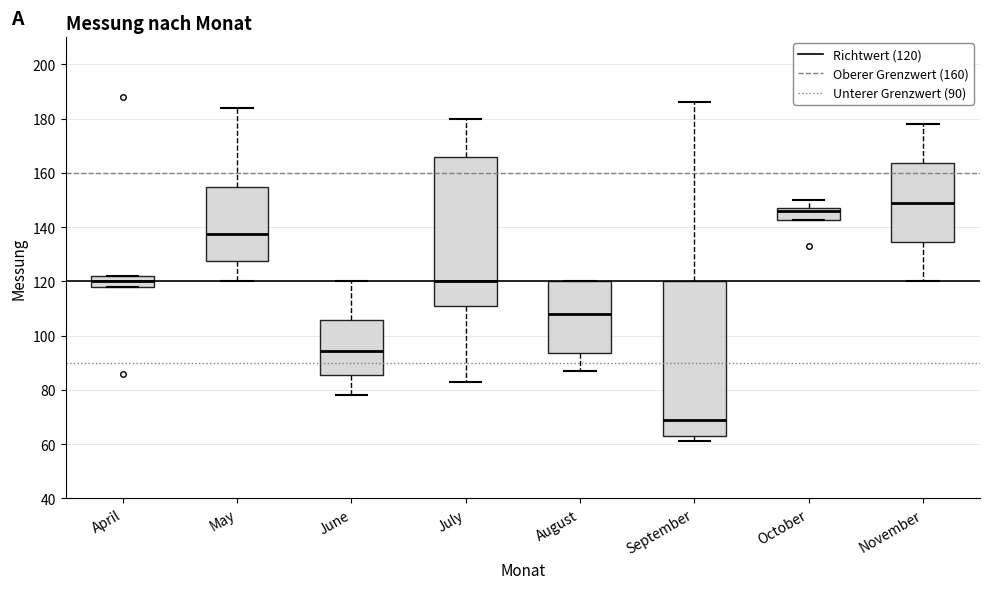

Reading left to right, read every box against the y-axis: the position of its median line, the range the box covers, and the ends of its whiskers. The values are not printed on the chart, so give them approximately, as read against the axis.

April: median 120, box 118 to 122, whiskers 118 to 122
May: median 138, box 128 to 154, whiskers 120 to 184
June: median 94, box 86 to 106, whiskers 78 to 120
July: median 120, box 112 to 166, whiskers 84 to 180
August: median 108, box 94 to 120, whiskers 88 to 120
September: median 70, box 64 to 120, whiskers 62 to 186
October: median 146, box 142 to 148, whiskers 142 to 150
November: median 150, box 134 to 164, whiskers 120 to 178